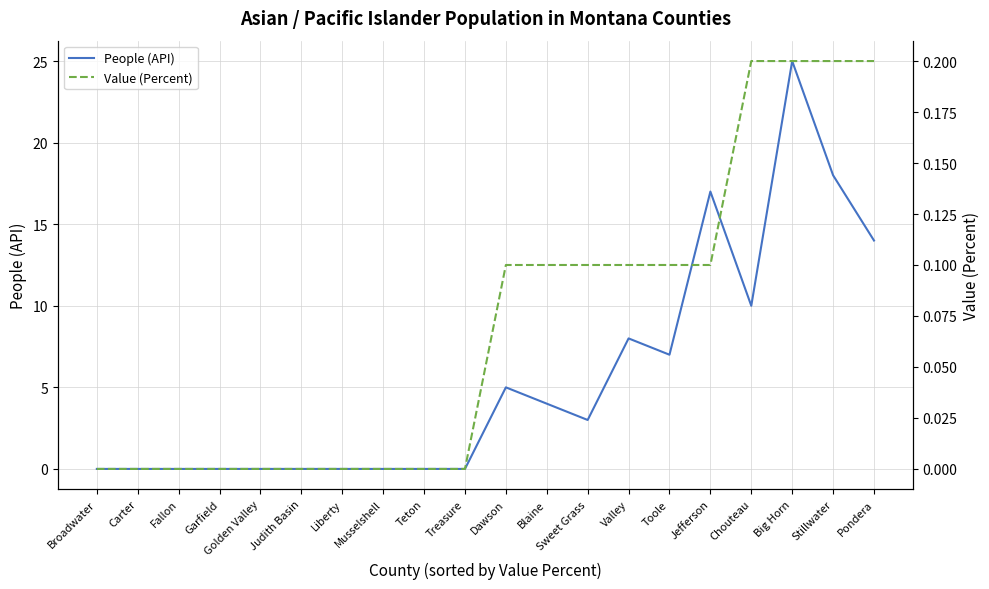

True or false: People (API) and Value (Percent) cross at least once.

False